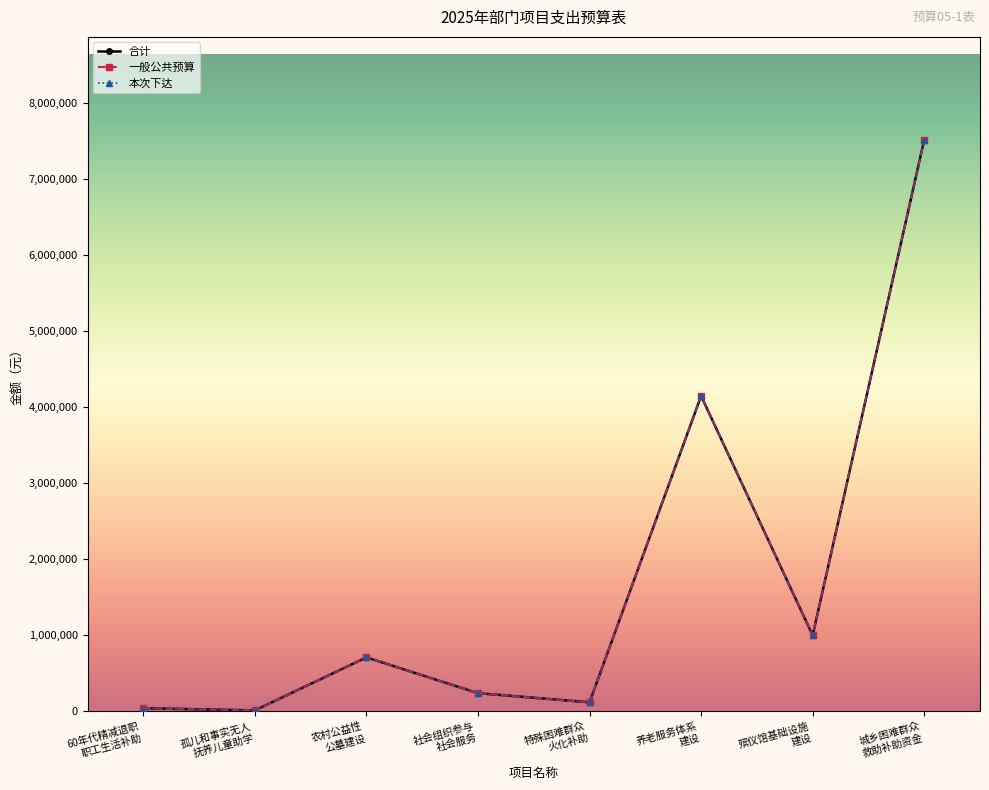

What is the label of the 6th point from the right?

农村公益性
公墓建设